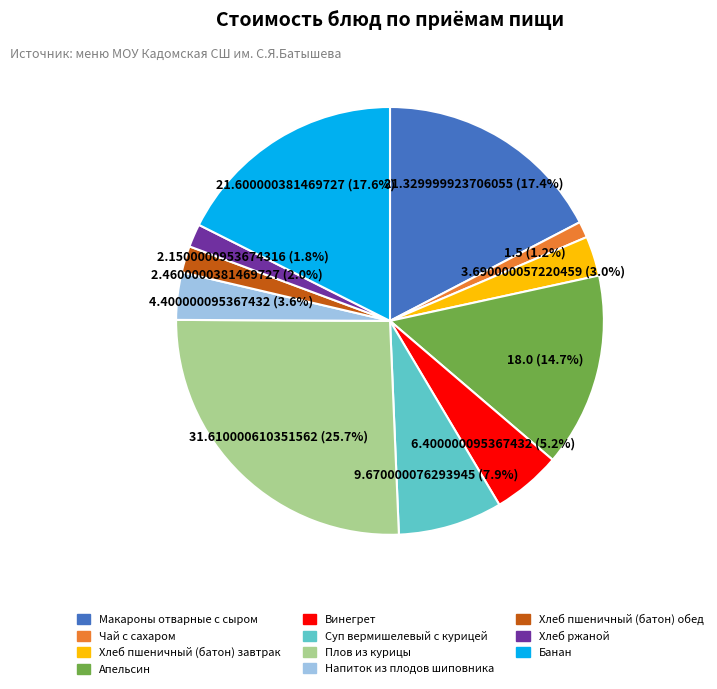

What is the ratio of the value at Напиток из плодов шиповника to the value at Плов из курицы?

0.1